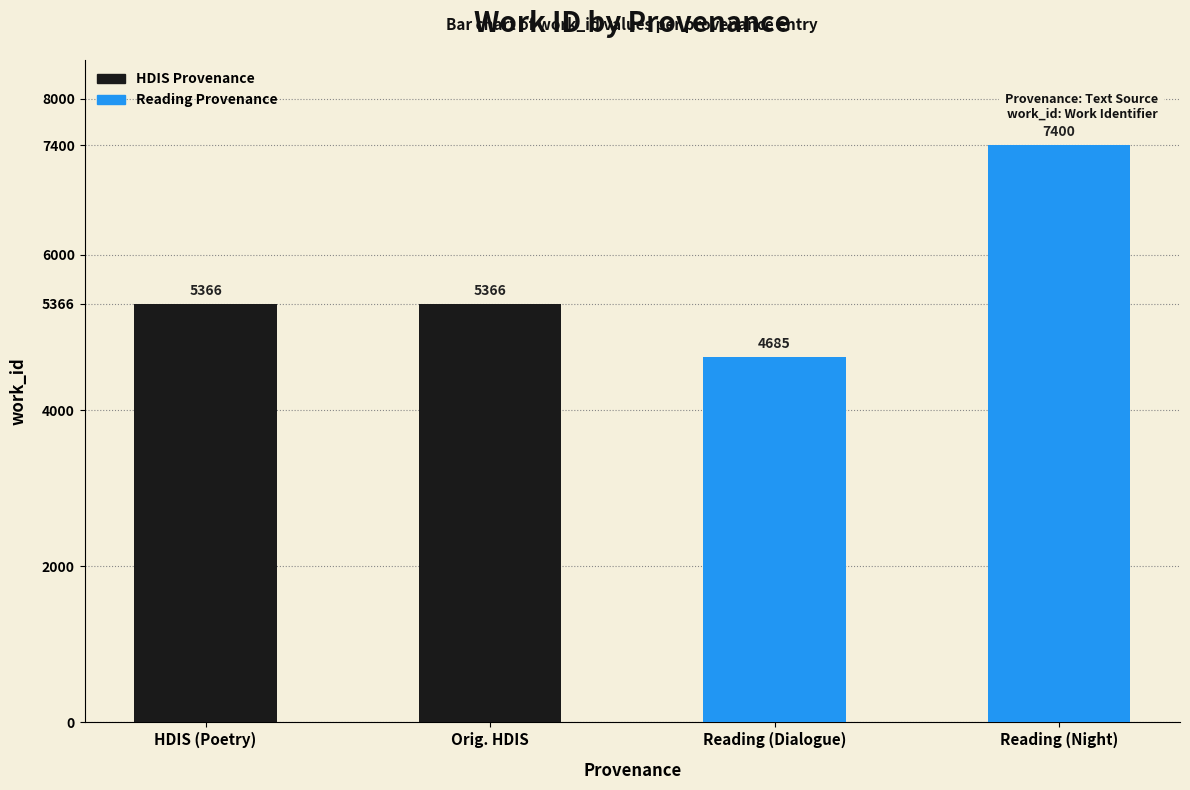

Reading right to left, transcribe all the data shown in this chart.

Reading (Night)=7400	Reading (Dialogue)=4685	Orig. HDIS=5366	HDIS (Poetry)=5366